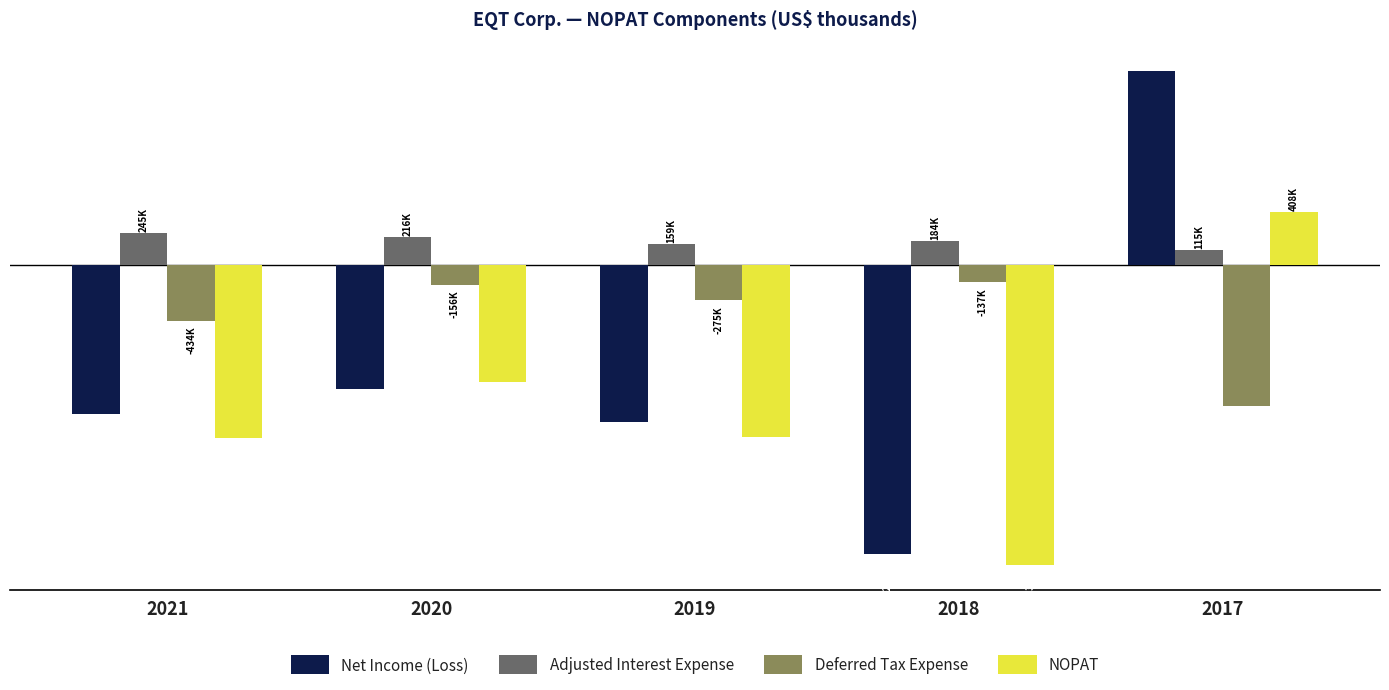

Does the chart contain any negative values?

Yes